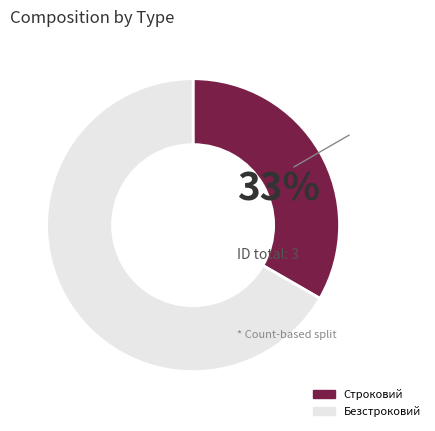

Is it true that Строковий is 33% of the pie?

True